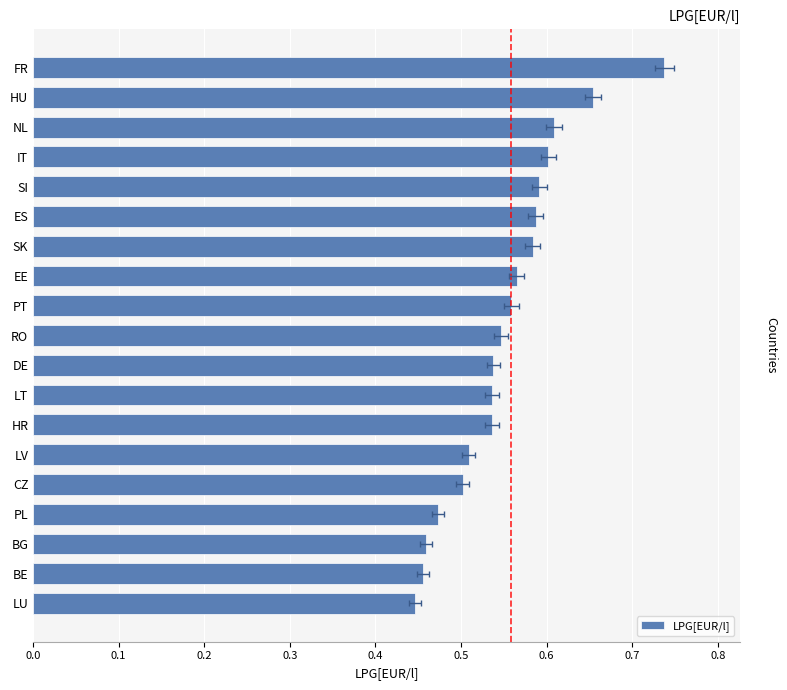

How many series are shown in this chart?

1